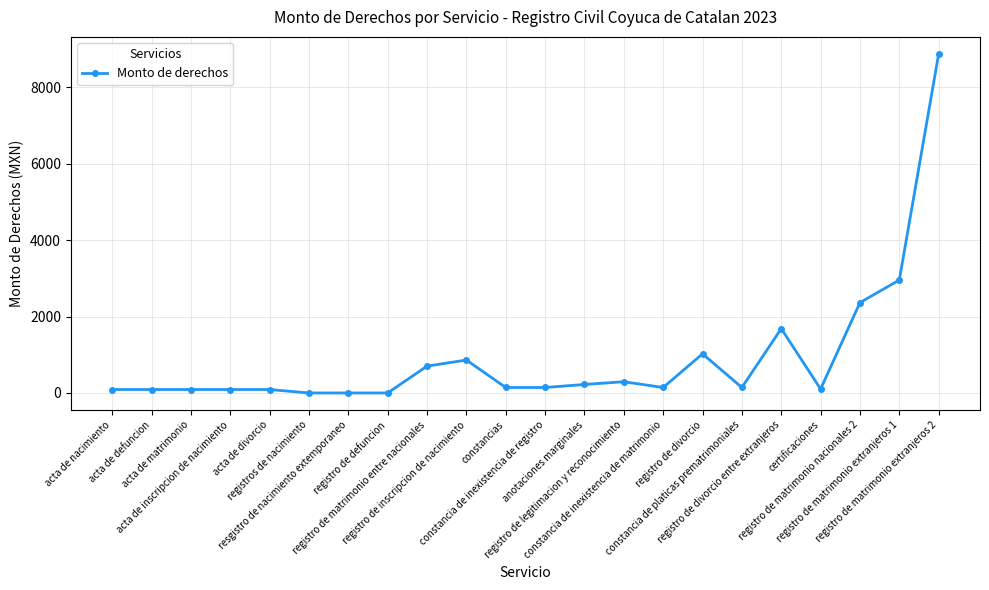

True or false: the data has more than 0 interior local peaks.

True